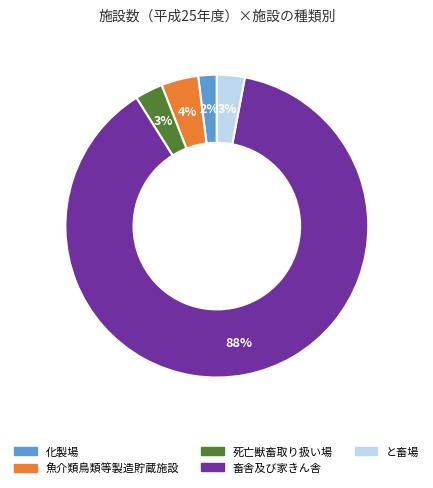

Combined, do 魚介類鳥類等製造貯蔵施設 and と畜場 account for over 50%?

No